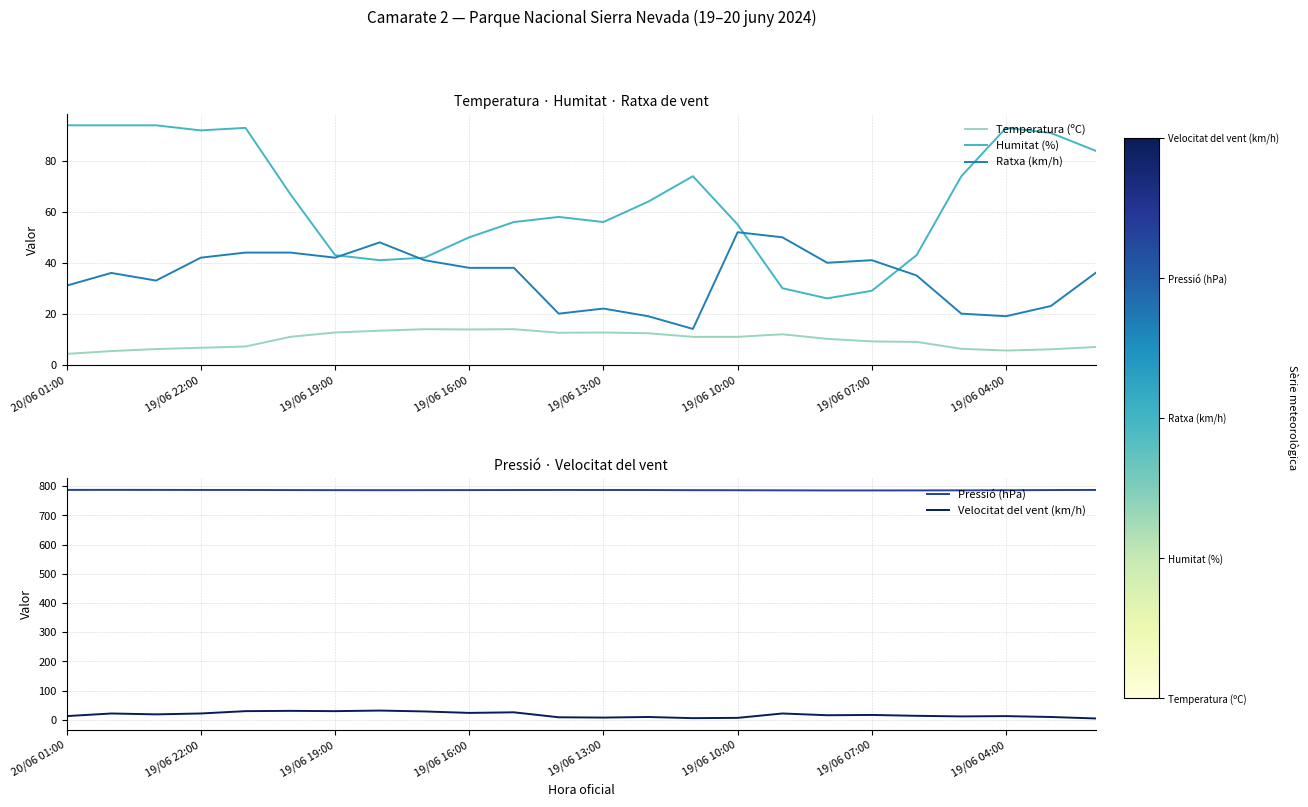

What is the value of the Pressió (hPa) point at the 17th from the left?

785.9